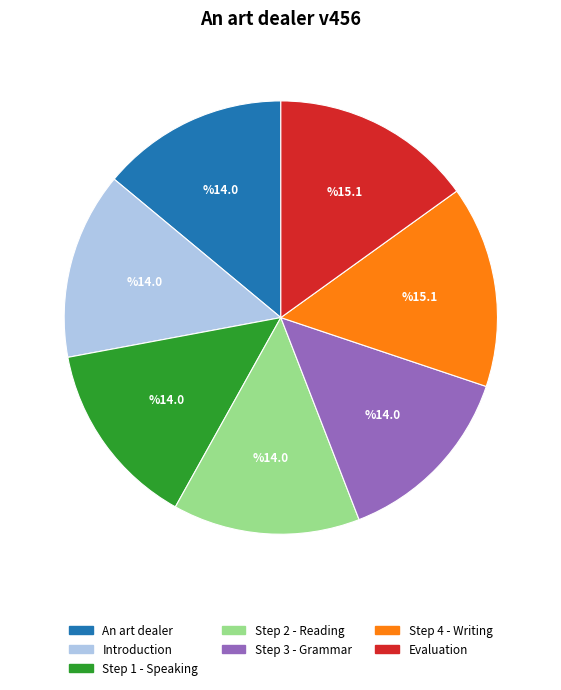

True or false: Step 2 - Reading accounts for 6% of the total.

False